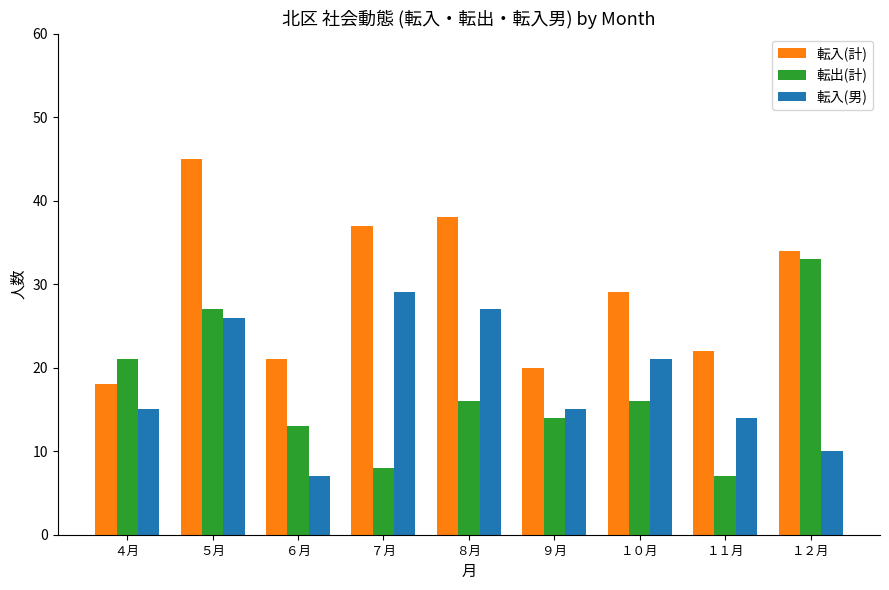

Reading right to left, transcribe all the data shown in this chart.

転入(計): １２月=34	１１月=22	１０月=29	９月=20	８月=38	７月=37	６月=21	５月=45	４月=18
転出(計): １２月=33	１１月=7	１０月=16	９月=14	８月=16	７月=8	６月=13	５月=27	４月=21
転入(男): １２月=10	１１月=14	１０月=21	９月=15	８月=27	７月=29	６月=7	５月=26	４月=15